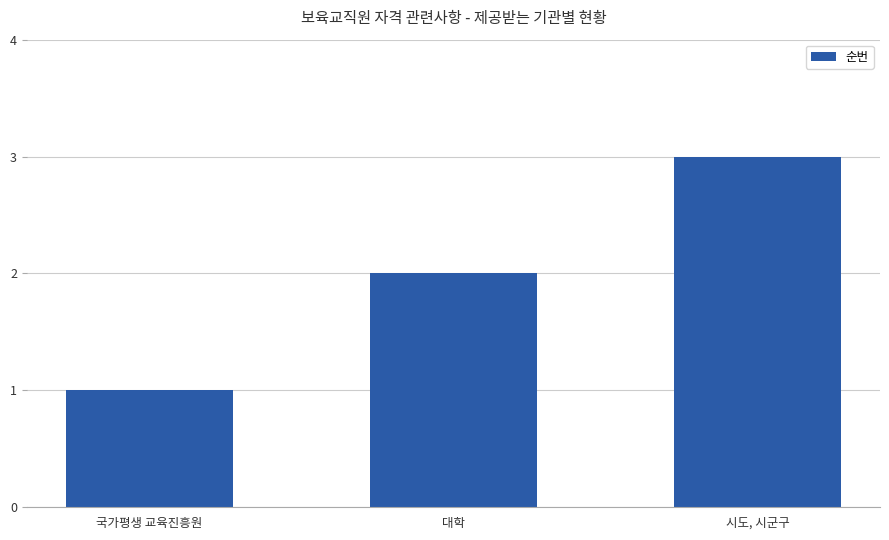

The value at 시도, 시군구 is 2. True or false?

False